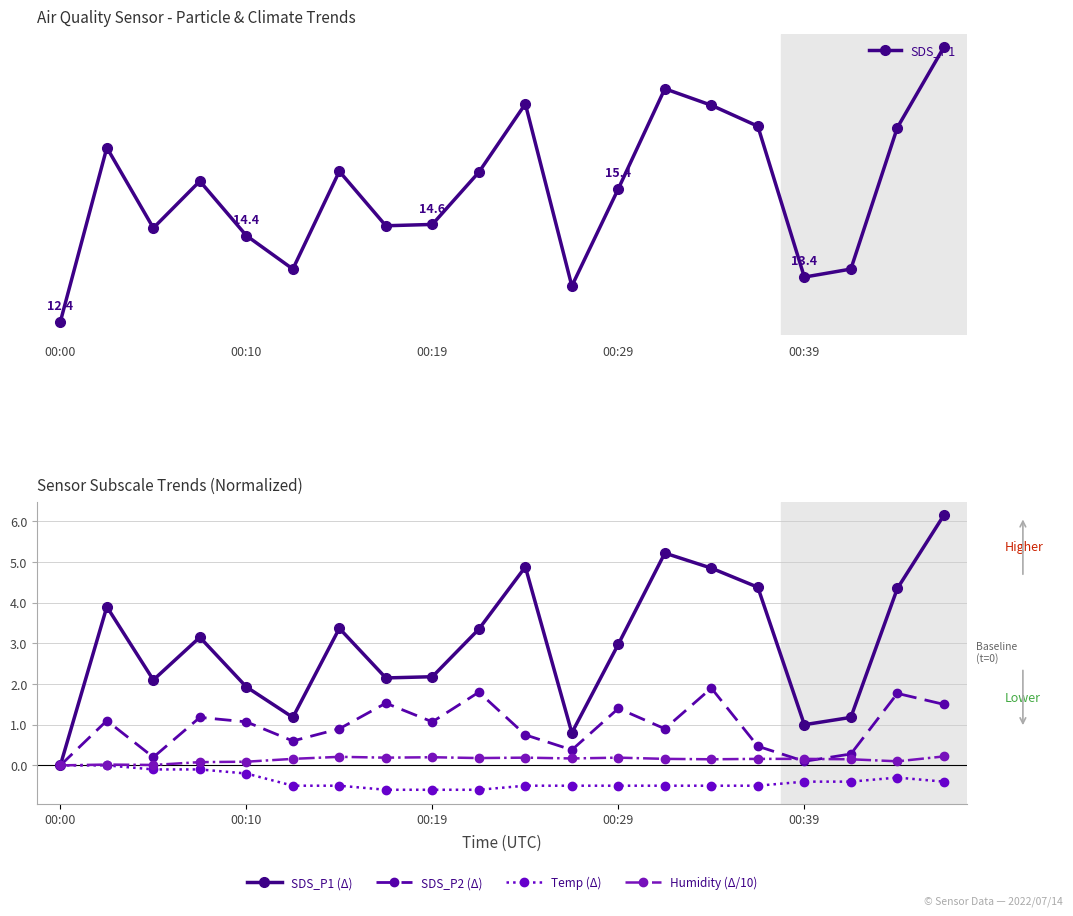

True or false: Temp (Δ) has more than 1 interior local peaks.

False